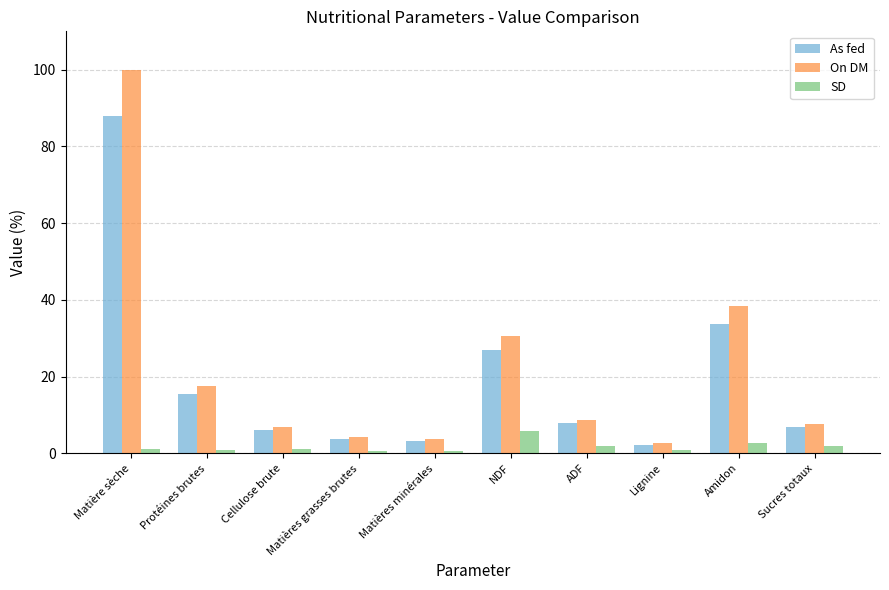

Between Matière sèche and Protéines brutes, which series saw the biggest shift?

On DM